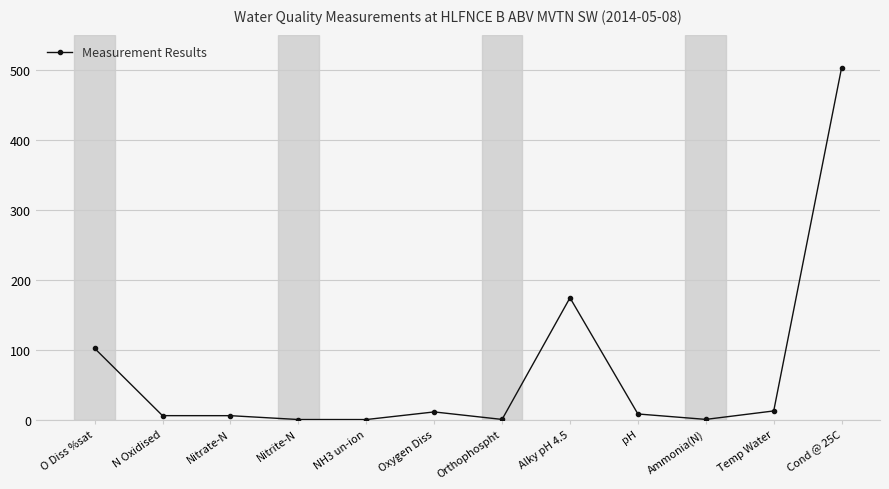

What is the value of the 12th point from the left?

503.0